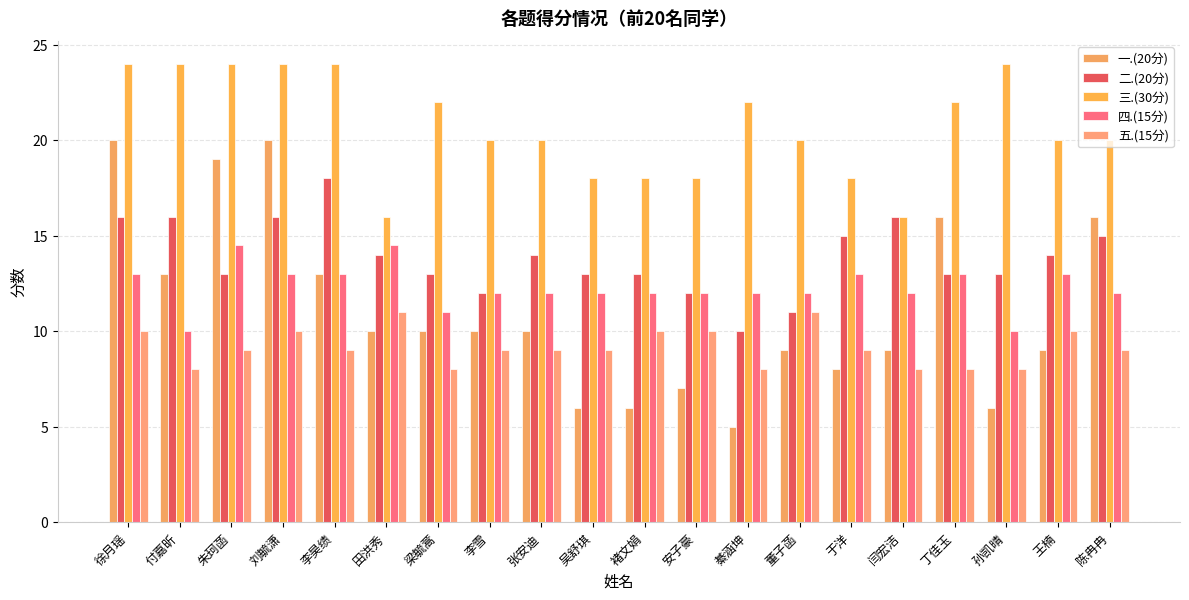

What is the minimum value shown in the chart?

5.0